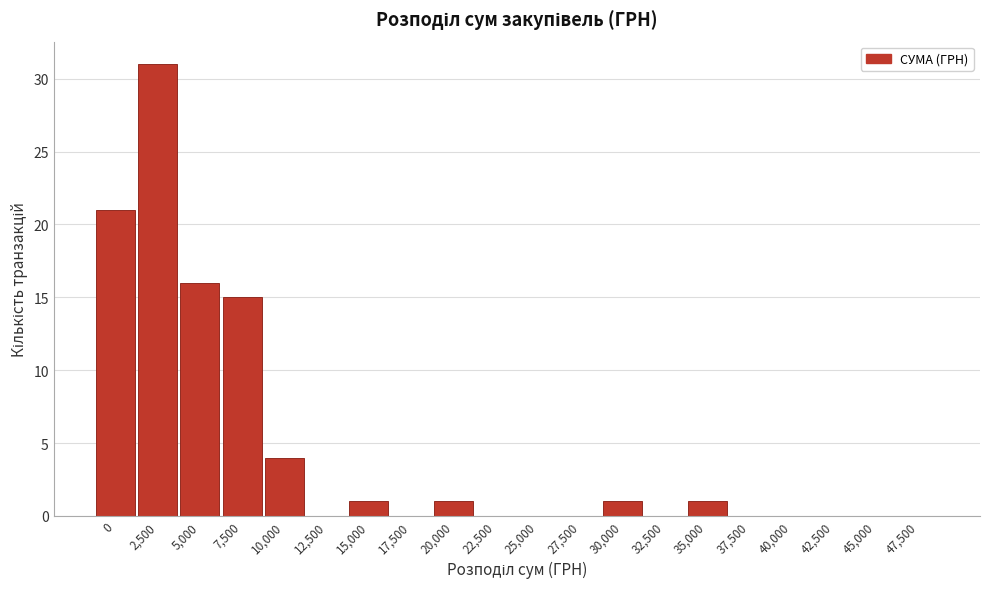

Reading left to right, transcribe all the data shown in this chart.

0=21	2,500=31	5,000=16	7,500=15	10,000=4	12,500=0	15,000=1	17,500=0	20,000=1	22,500=0	25,000=0	27,500=0	30,000=1	32,500=0	35,000=1	37,500=0	40,000=0	42,500=0	45,000=0	47,500=0